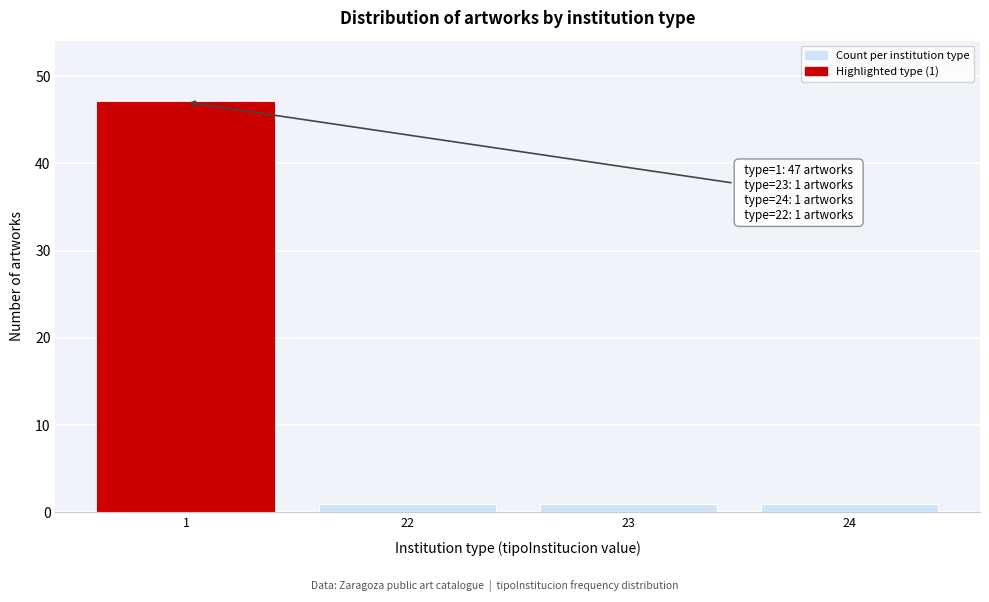

Reading right to left, extract all data points from this chart.

1	1	1	47